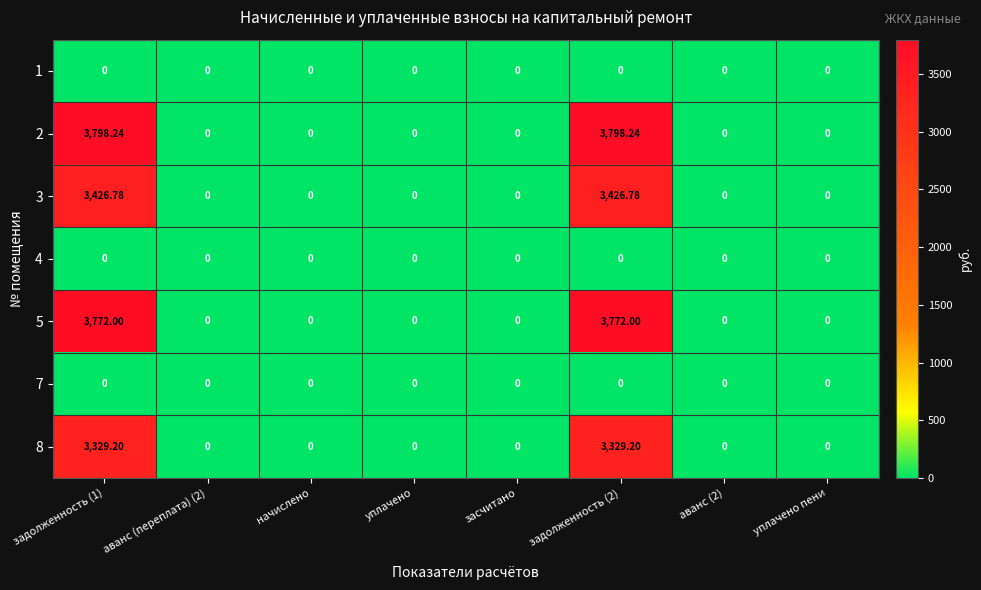

Count the number of data series in this chart.

7